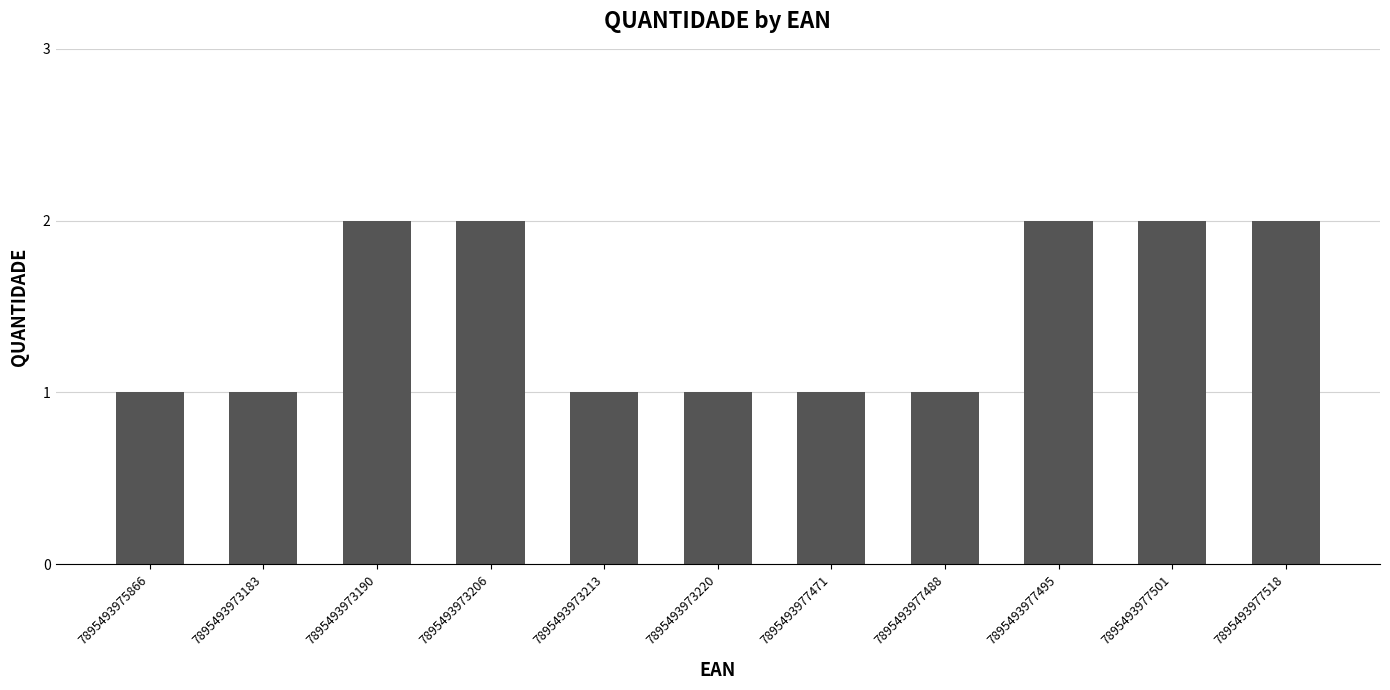

What is the difference between the maximum and second lowest values?

1